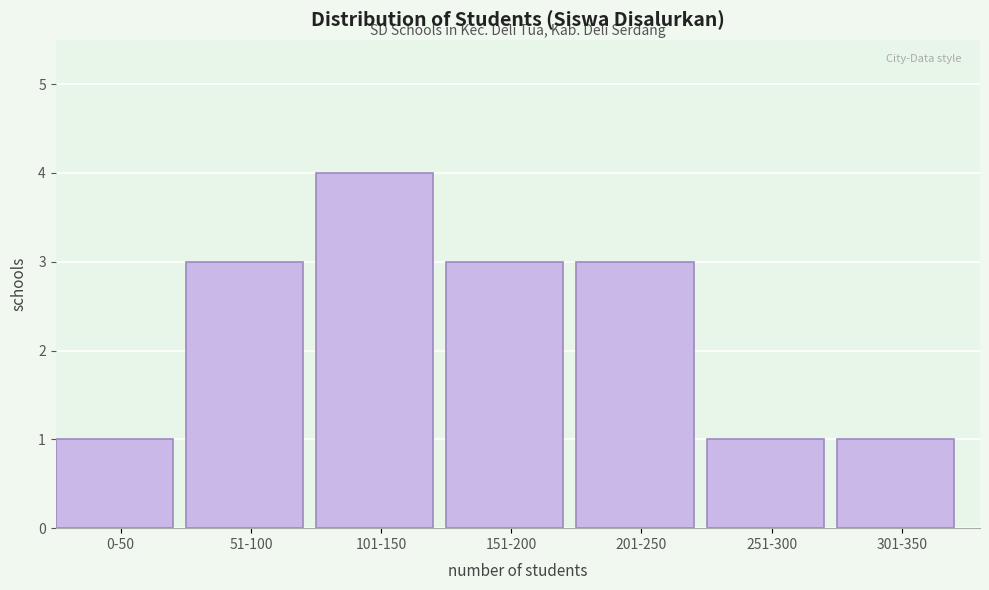

Reading right to left, transcribe all the data shown in this chart.

301-350=1	251-300=1	201-250=3	151-200=3	101-150=4	51-100=3	0-50=1